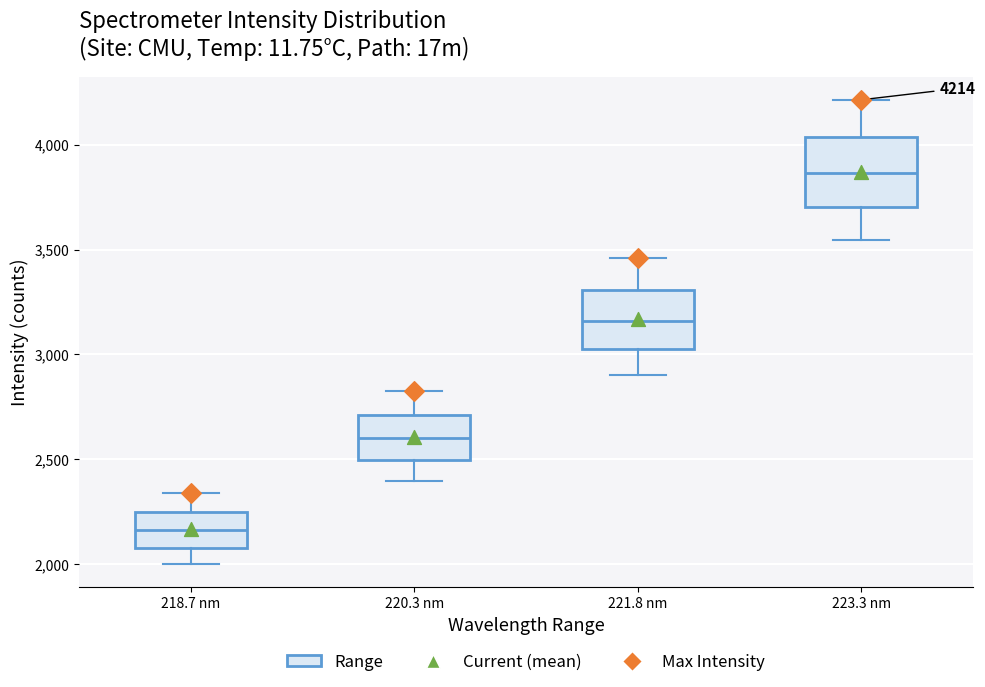

Which box's median line is the lowest?

218.7 nm